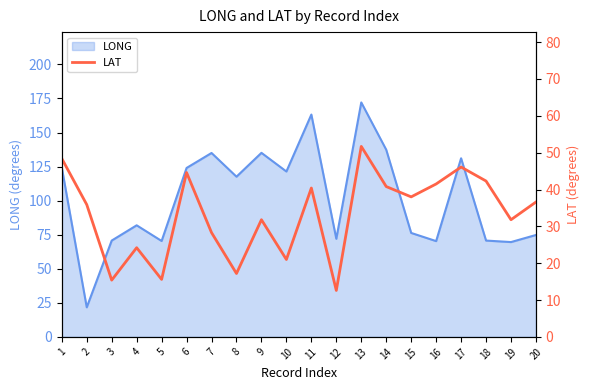

Is it true that the value at 8 is 30.3?

False